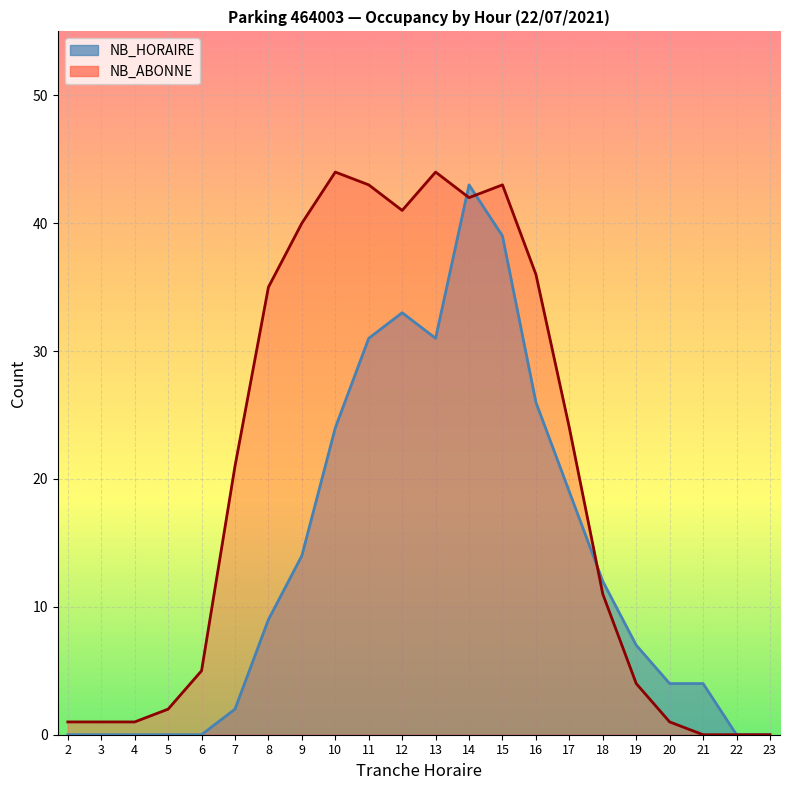

True or false: NB_HORAIRE has a value of 48 at 11.

False